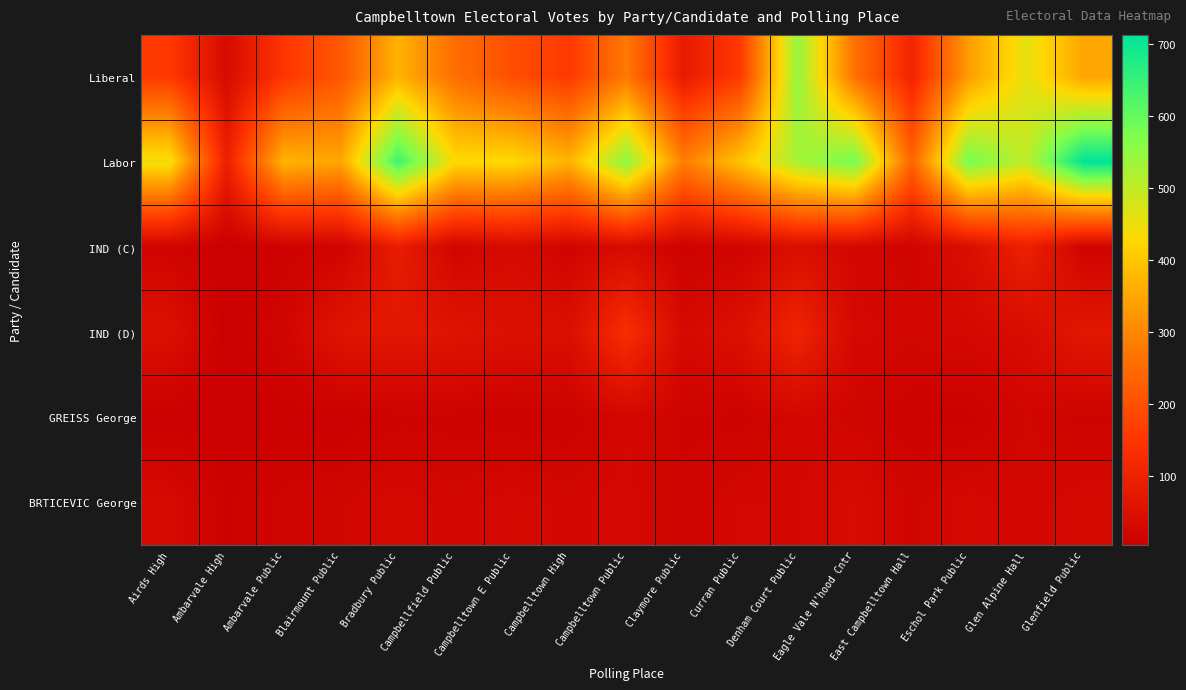

At which category is the sum across all series the highest?

Denham Court Public